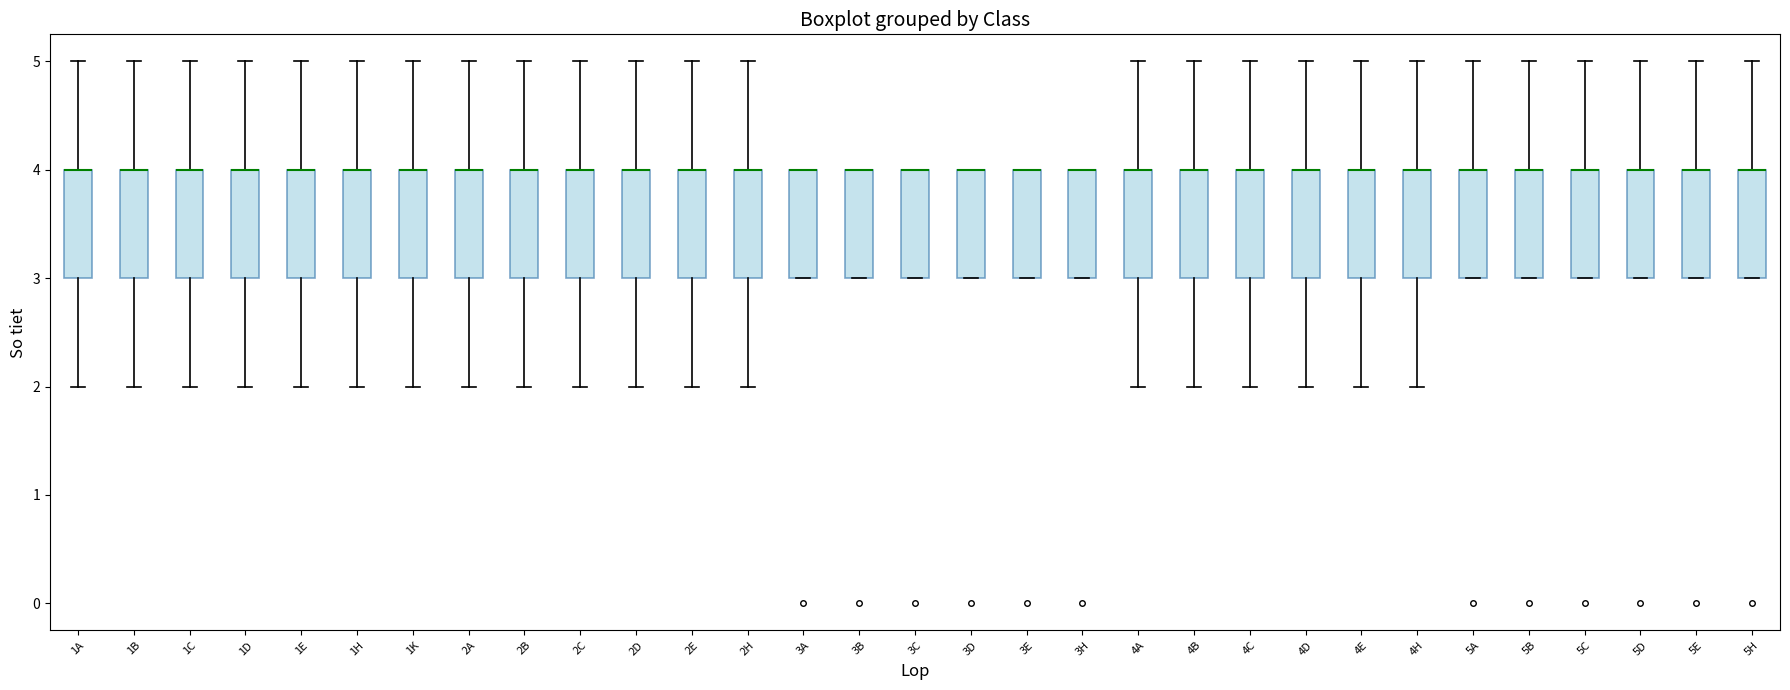

Reading left to right, transcribe this box plot: for each box, give where its median line is, the range the box spans, and where its two whiskers end, as read against the y-axis. The values are not printed on the chart, so give them approximately, as read against the axis.

1A: median 4 (drawn on the box's upper edge), box 3 to 4, whiskers 2 to 5
1B: median 4 (drawn on the box's upper edge), box 3 to 4, whiskers 2 to 5
1C: median 4 (drawn on the box's upper edge), box 3 to 4, whiskers 2 to 5
1D: median 4 (drawn on the box's upper edge), box 3 to 4, whiskers 2 to 5
1E: median 4 (drawn on the box's upper edge), box 3 to 4, whiskers 2 to 5
1H: median 4 (drawn on the box's upper edge), box 3 to 4, whiskers 2 to 5
1K: median 4 (drawn on the box's upper edge), box 3 to 4, whiskers 2 to 5
2A: median 4 (drawn on the box's upper edge), box 3 to 4, whiskers 2 to 5
2B: median 4 (drawn on the box's upper edge), box 3 to 4, whiskers 2 to 5
2C: median 4 (drawn on the box's upper edge), box 3 to 4, whiskers 2 to 5
2D: median 4 (drawn on the box's upper edge), box 3 to 4, whiskers 2 to 5
2E: median 4 (drawn on the box's upper edge), box 3 to 4, whiskers 2 to 5
2H: median 4 (drawn on the box's upper edge), box 3 to 4, whiskers 2 to 5
3A: median 4 (drawn on the box's upper edge), box 3 to 4, whiskers 3 to 4
3B: median 4 (drawn on the box's upper edge), box 3 to 4, whiskers 3 to 4
3C: median 4 (drawn on the box's upper edge), box 3 to 4, whiskers 3 to 4
3D: median 4 (drawn on the box's upper edge), box 3 to 4, whiskers 3 to 4
3E: median 4 (drawn on the box's upper edge), box 3 to 4, whiskers 3 to 4
3H: median 4 (drawn on the box's upper edge), box 3 to 4, whiskers 3 to 4
4A: median 4 (drawn on the box's upper edge), box 3 to 4, whiskers 2 to 5
4B: median 4 (drawn on the box's upper edge), box 3 to 4, whiskers 2 to 5
4C: median 4 (drawn on the box's upper edge), box 3 to 4, whiskers 2 to 5
4D: median 4 (drawn on the box's upper edge), box 3 to 4, whiskers 2 to 5
4E: median 4 (drawn on the box's upper edge), box 3 to 4, whiskers 2 to 5
4H: median 4 (drawn on the box's upper edge), box 3 to 4, whiskers 2 to 5
5A: median 4 (drawn on the box's upper edge), box 3 to 4, whiskers 3 to 5
5B: median 4 (drawn on the box's upper edge), box 3 to 4, whiskers 3 to 5
5C: median 4 (drawn on the box's upper edge), box 3 to 4, whiskers 3 to 5
5D: median 4 (drawn on the box's upper edge), box 3 to 4, whiskers 3 to 5
5E: median 4 (drawn on the box's upper edge), box 3 to 4, whiskers 3 to 5
5H: median 4 (drawn on the box's upper edge), box 3 to 4, whiskers 3 to 5